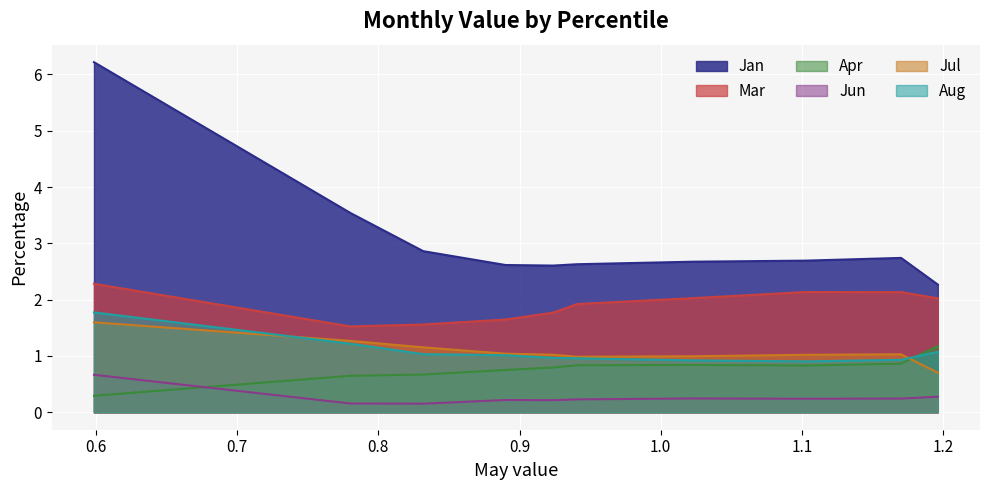

What is the value of the Jul point at the 6th from the left?

1.0